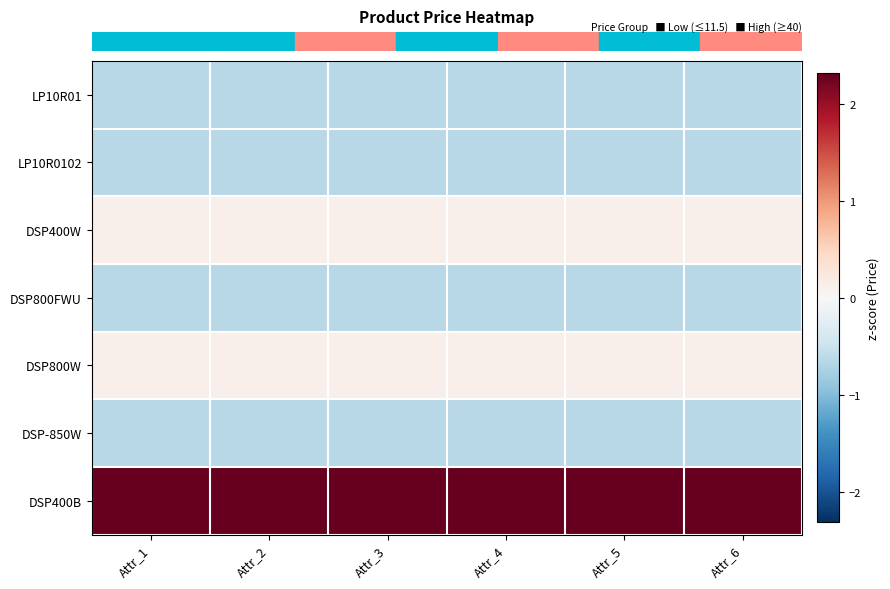

Count the number of categories in the chart.

6